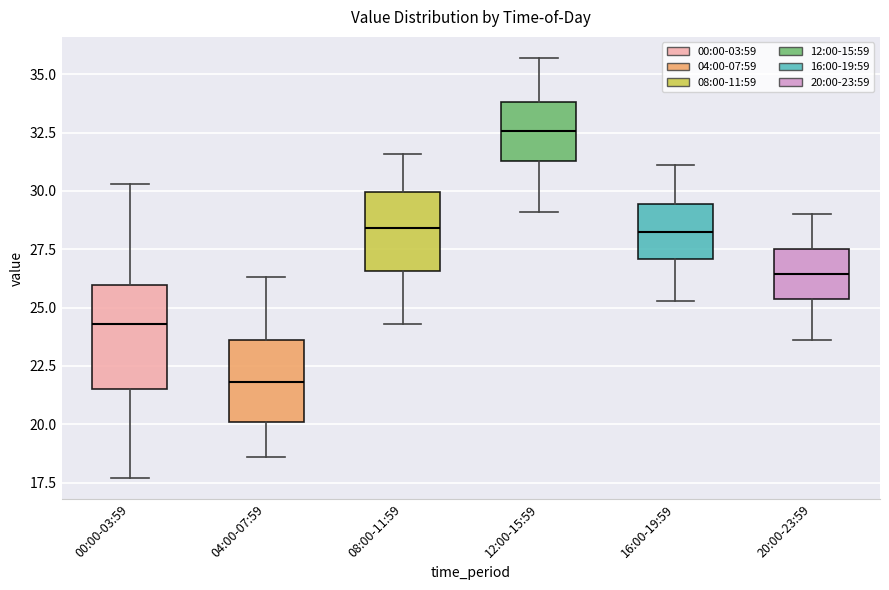

Which box is the tallest, from its lower edge to its upper edge?

00:00-03:59